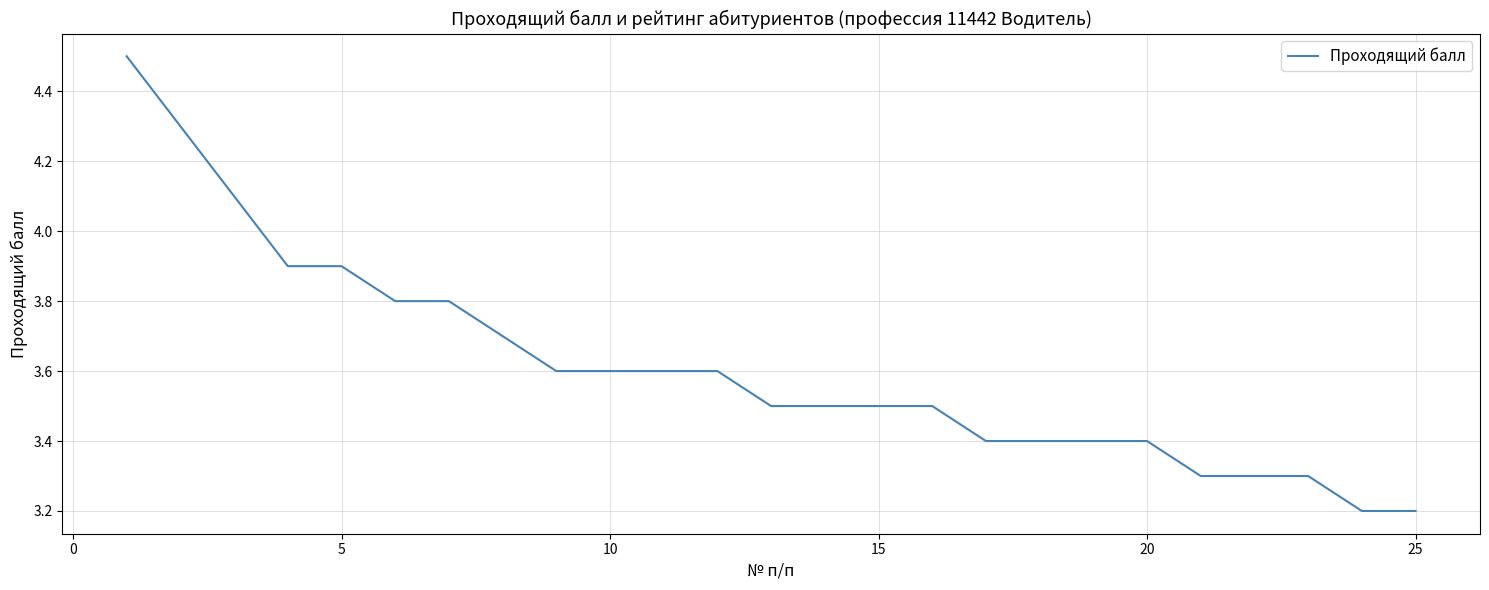

Is this an area chart (filled region under the line)?

No